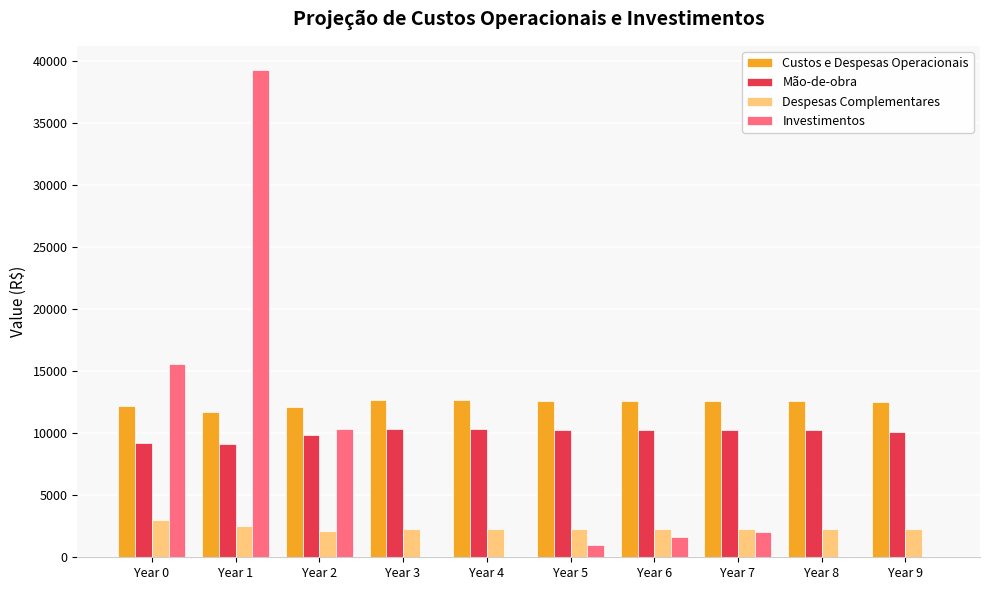

How many groups of bars are there?

10